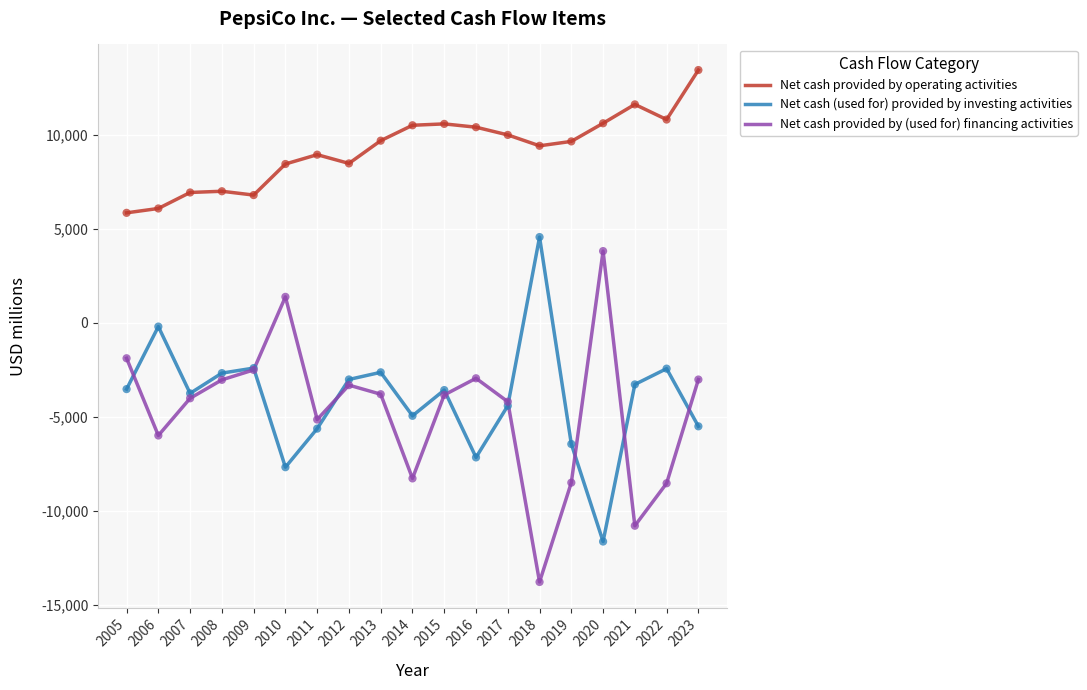

At how many categories does at least one series exceed 5610?

19